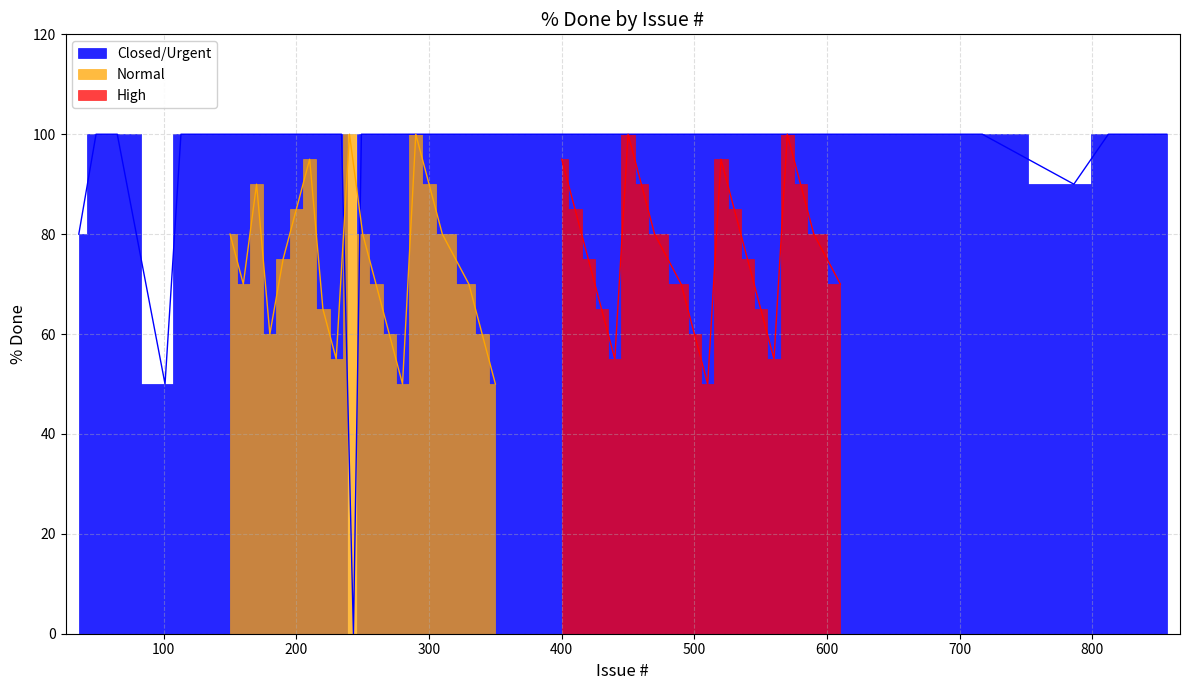

What is the average value of the High series?

77